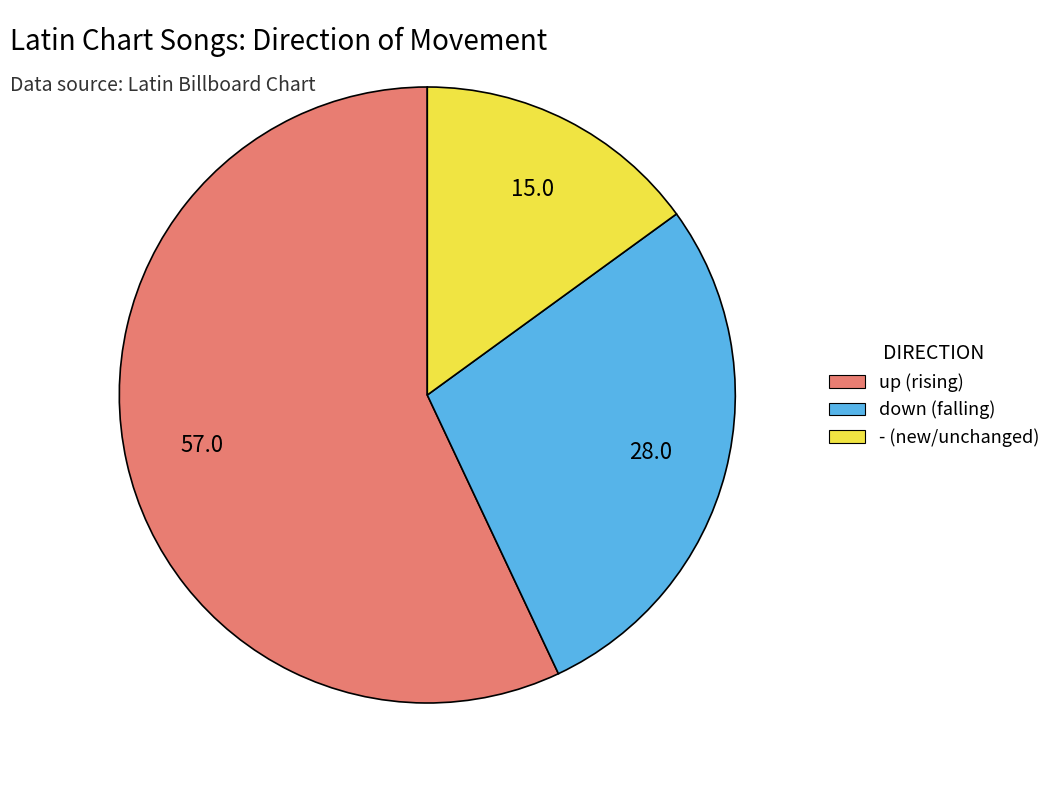

How many slices are in this pie chart?

3